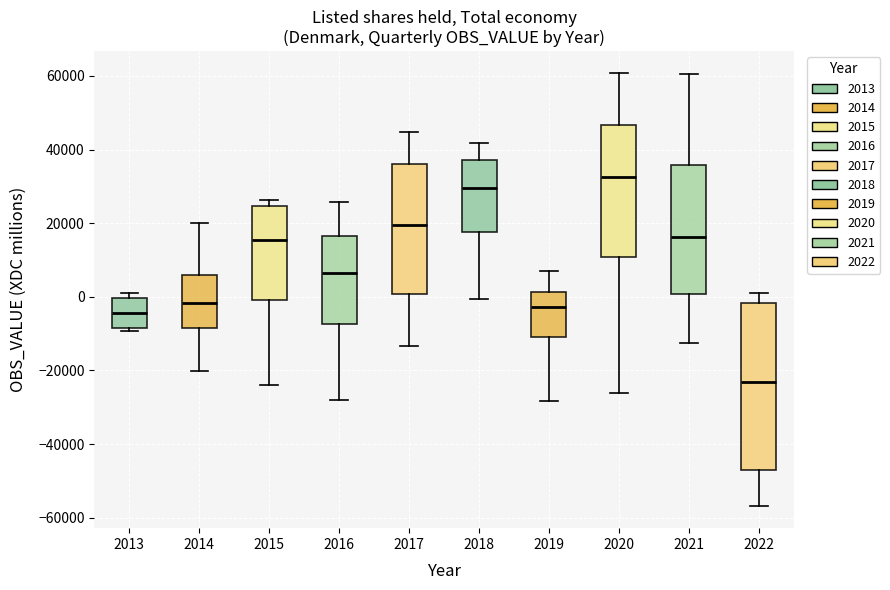

Comparing the boxes themselves (not the whiskers), which one is the tallest?

2022